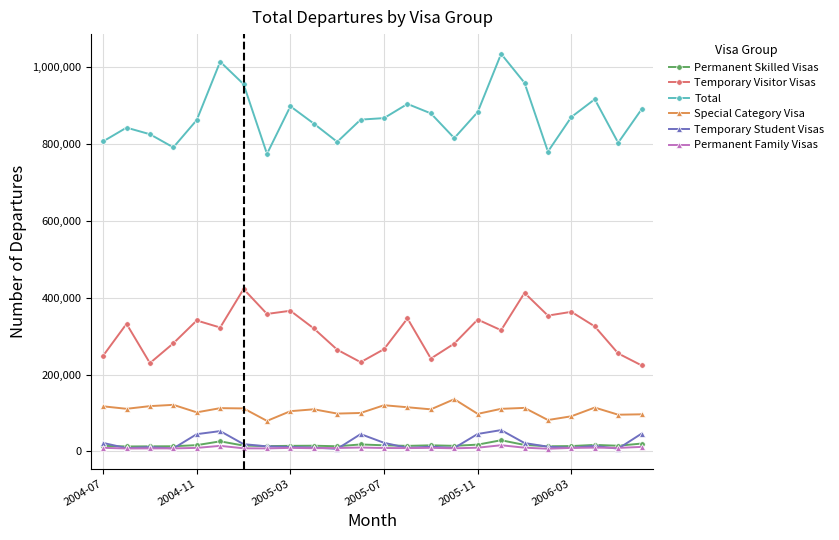

What is the minimum value shown in the chart?

6640